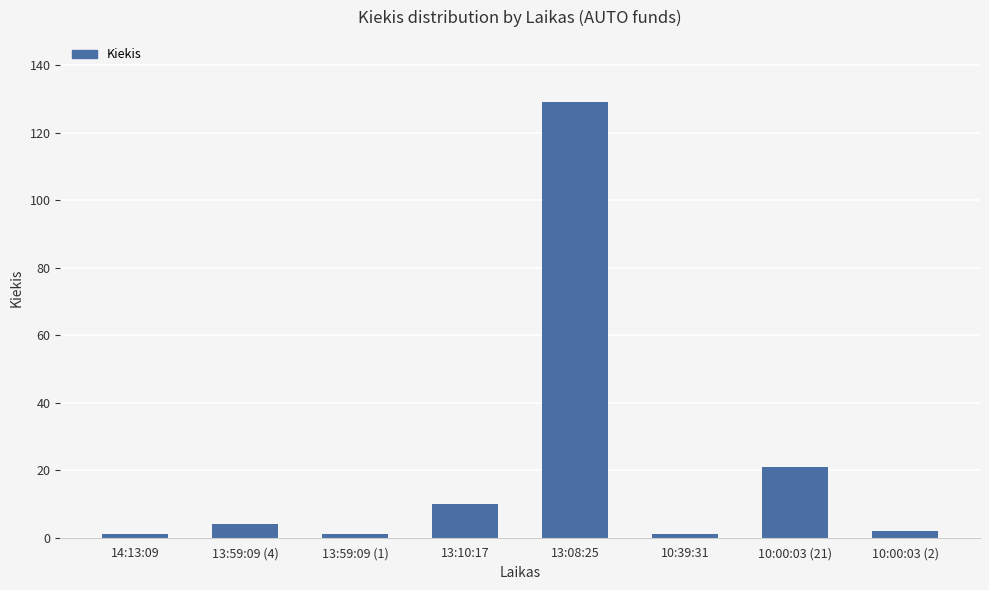

Reading right to left, transcribe all the data shown in this chart.

10:00:03 (2)=2	10:00:03 (21)=21	10:39:31=1	13:08:25=129	13:10:17=10	13:59:09 (1)=1	13:59:09 (4)=4	14:13:09=1